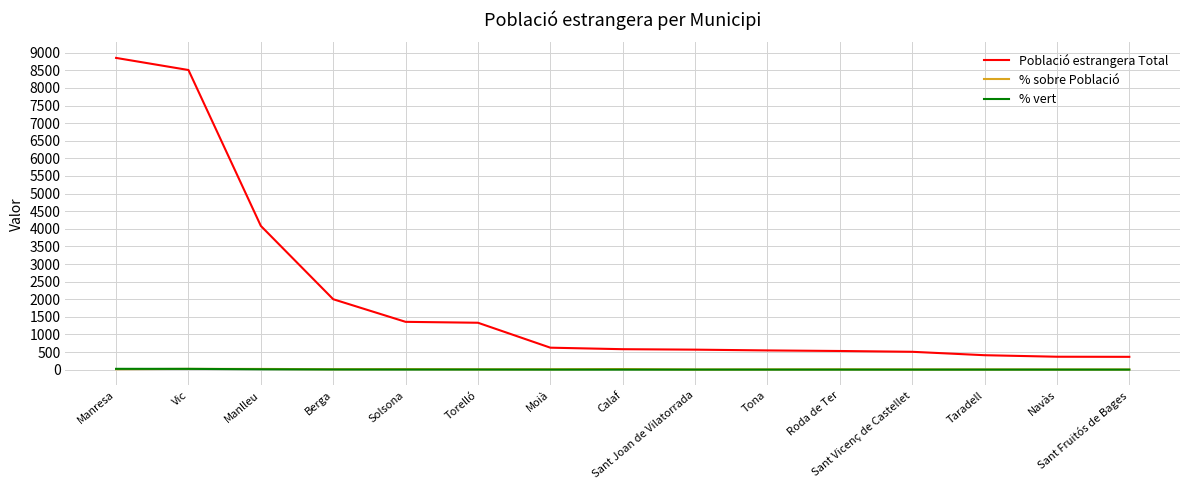

Which series has the largest range (max minus min)?

Població estrangera Total